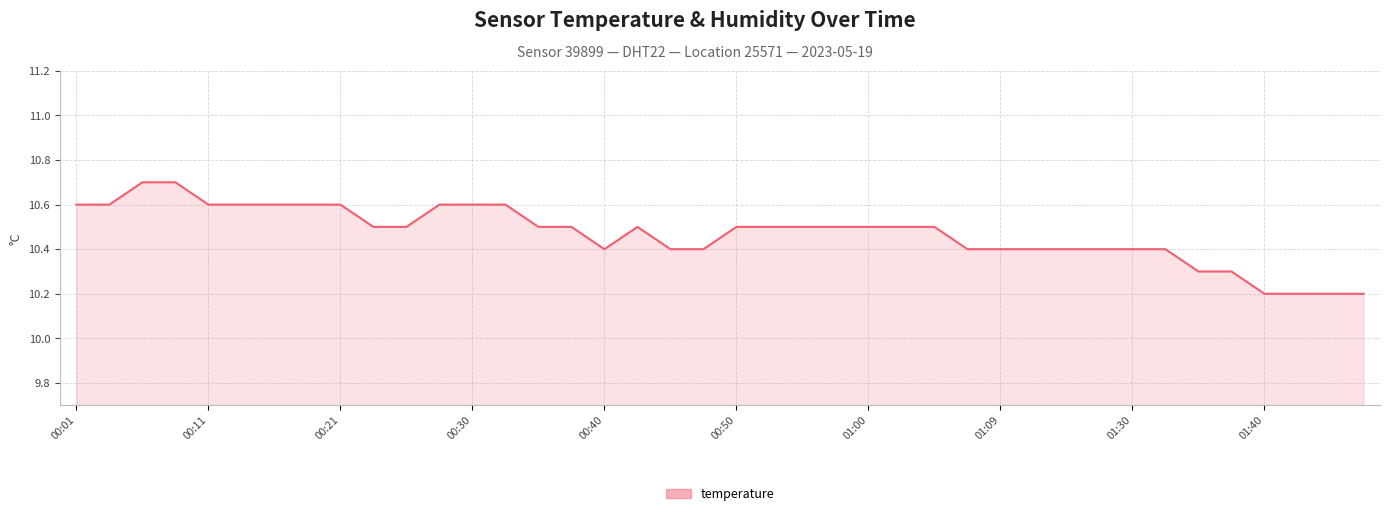

What is the smallest value displayed?

10.2